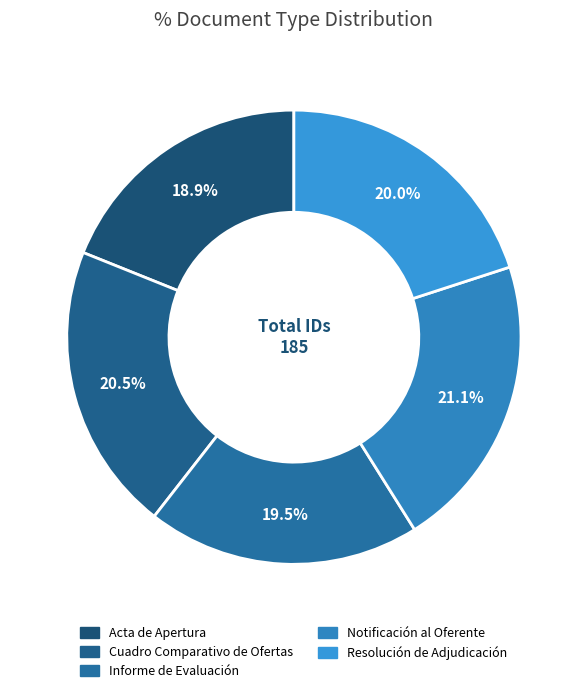

To the nearest percent, what is the difference between the largest and smallest slice percentages?

2%